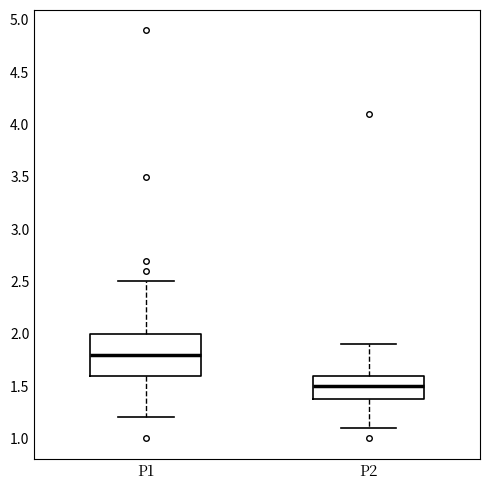

Reading left to right, transcribe this box plot: for each box, give where its median line is, the range the box spans, and where its two whiskers end, as read against the y-axis. The values are not printed on the chart, so give them approximately, as read against the axis.

P1: median 1.8, box 1.6 to 2.0, whiskers 1.2 to 2.5
P2: median 1.5, box 1.4 to 1.6, whiskers 1.1 to 1.9